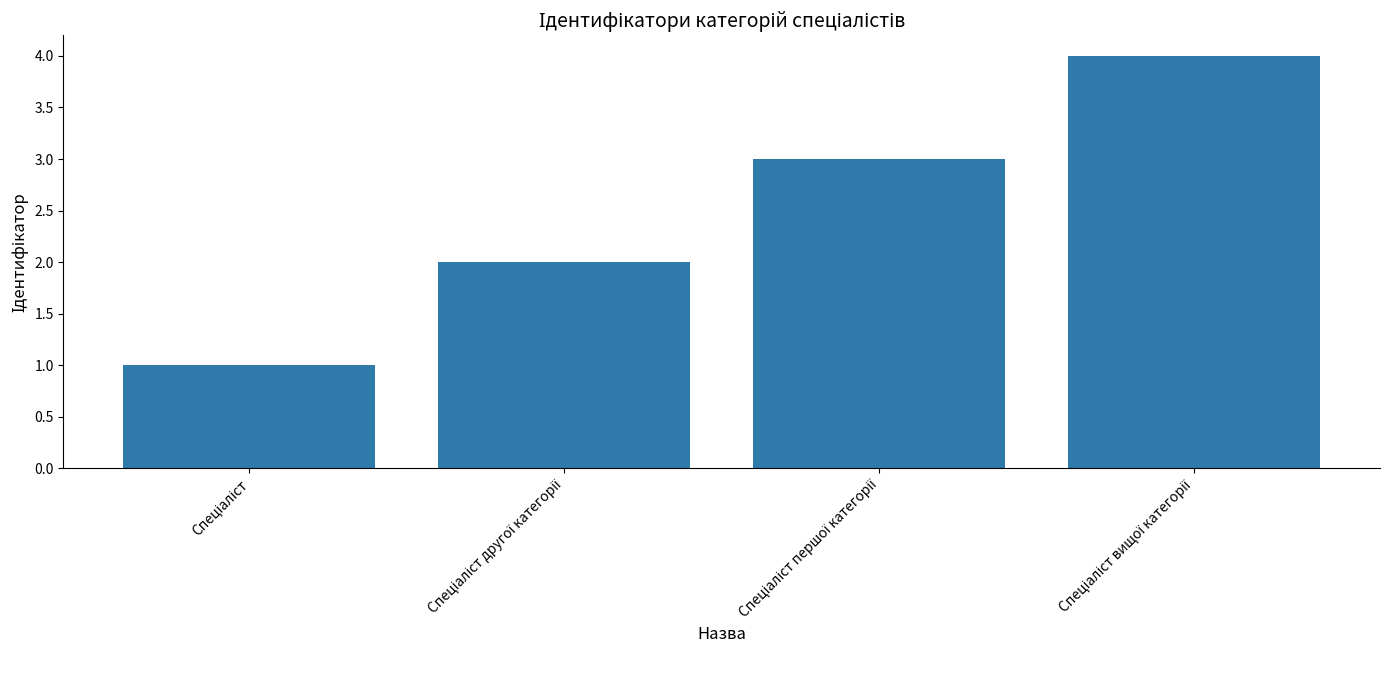

What is the difference between the second highest and minimum values?

2